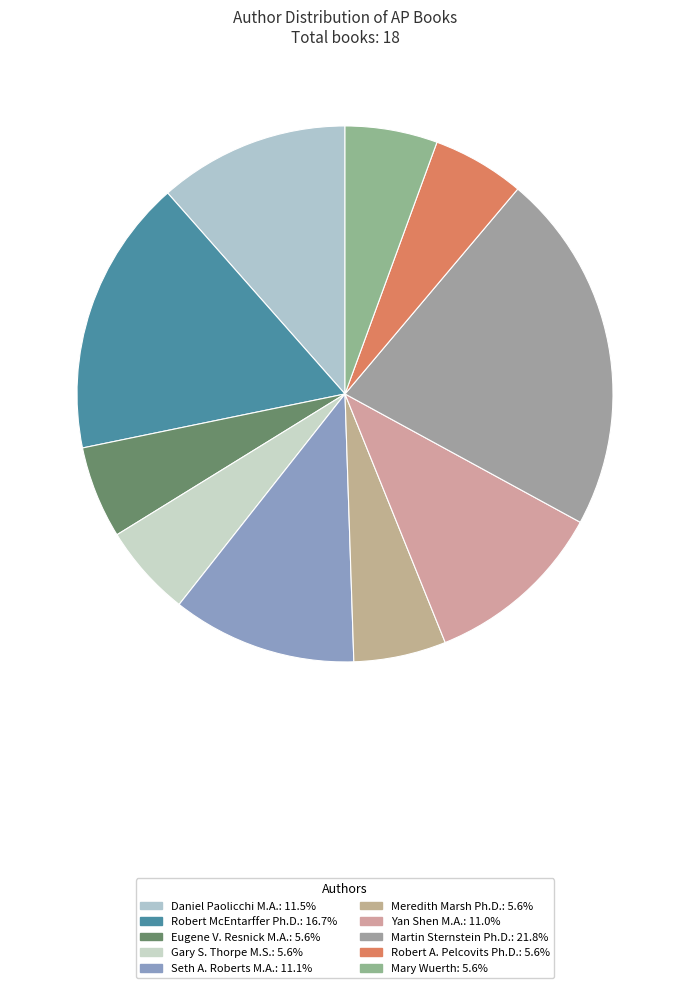

How many slices are in this pie chart?

10